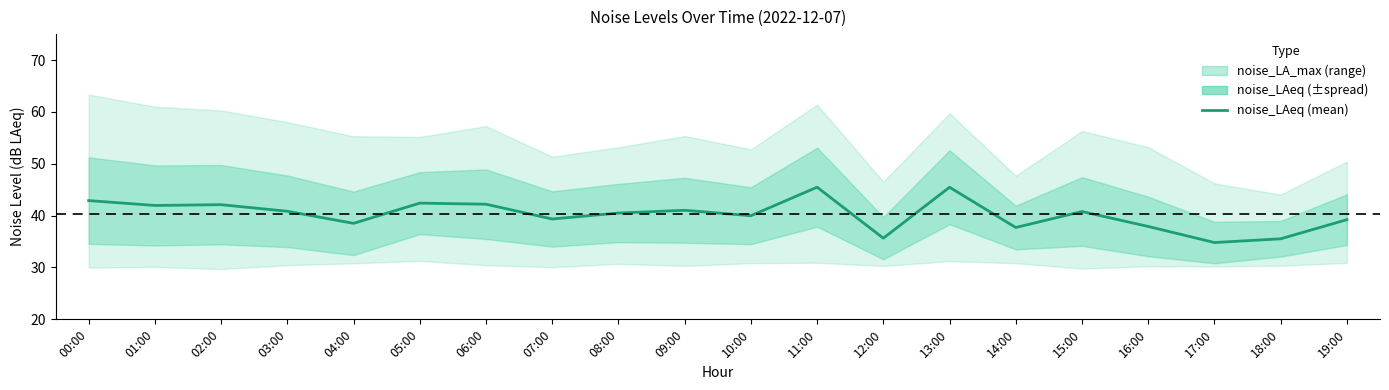

Reading right to left, transcribe all the data shown in this chart.

19:00=39.2	18:00=35.5	17:00=34.8	16:00=37.9	15:00=40.8	14:00=37.7	13:00=45.5	12:00=35.6	11:00=45.5	10:00=40.0	09:00=41.0	08:00=40.5	07:00=39.4	06:00=42.2	05:00=42.4	04:00=38.5	03:00=40.8	02:00=42.1	01:00=42.0	00:00=42.9